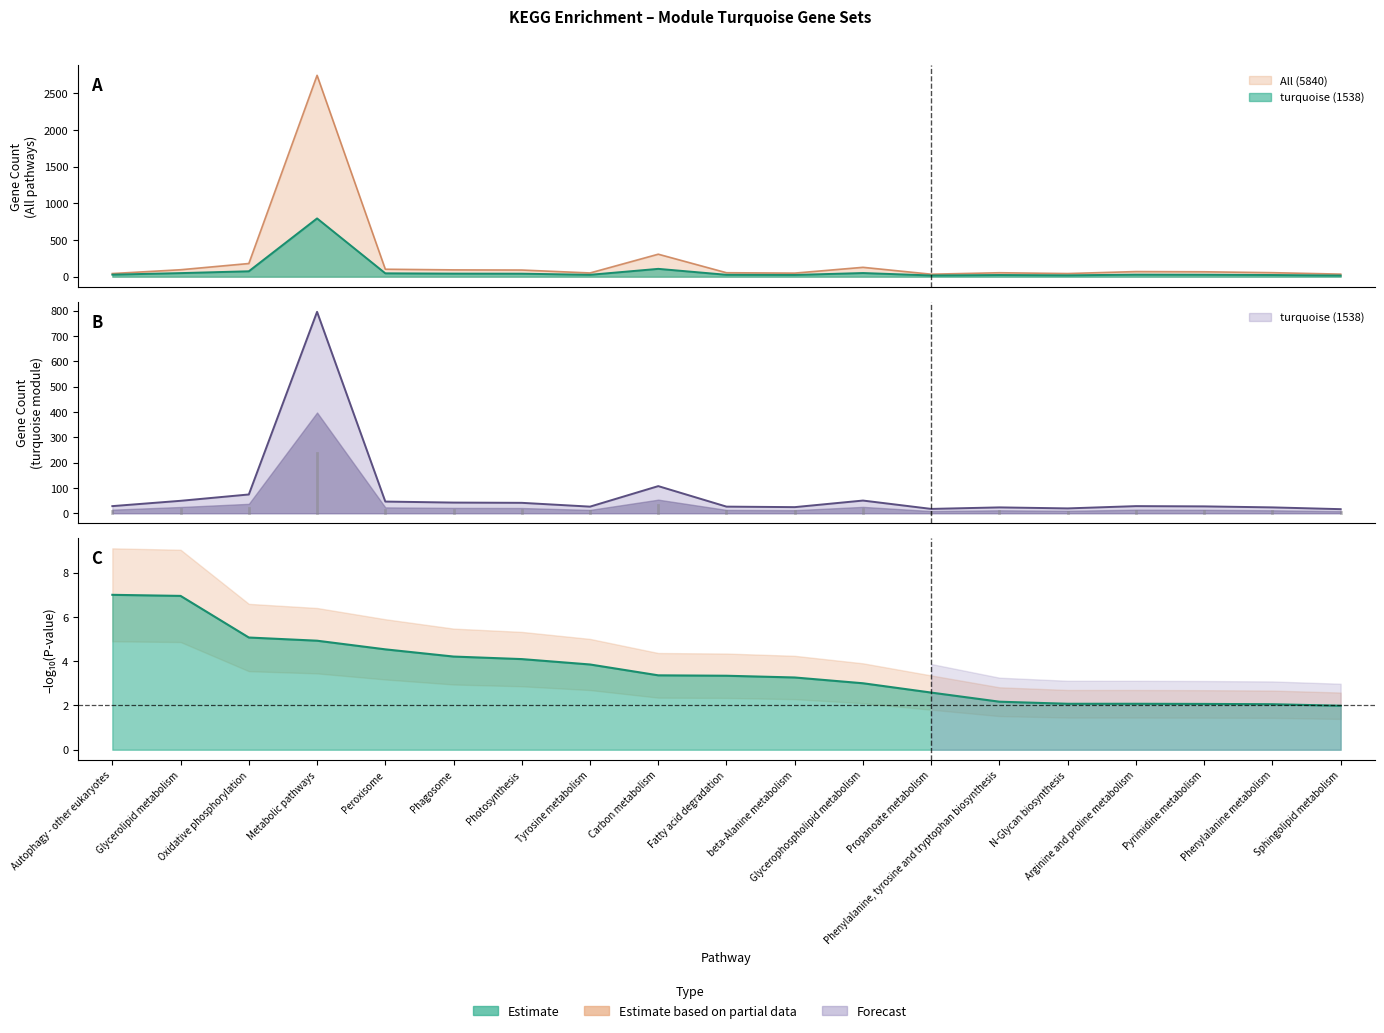

True or false: turquoise (1538) and All (5840) intersect in this chart.

False